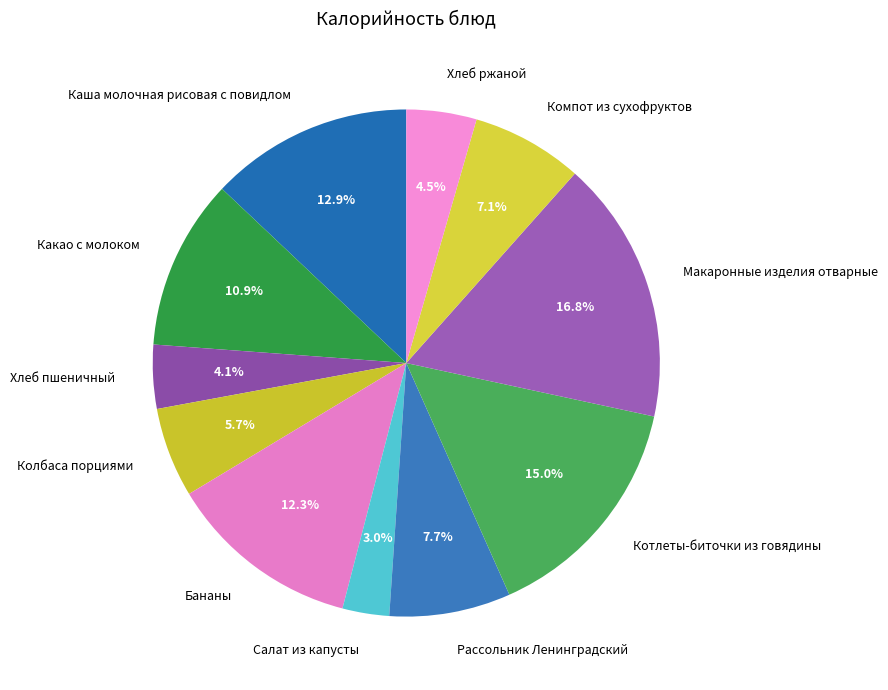

Does any single category account for the majority?

No